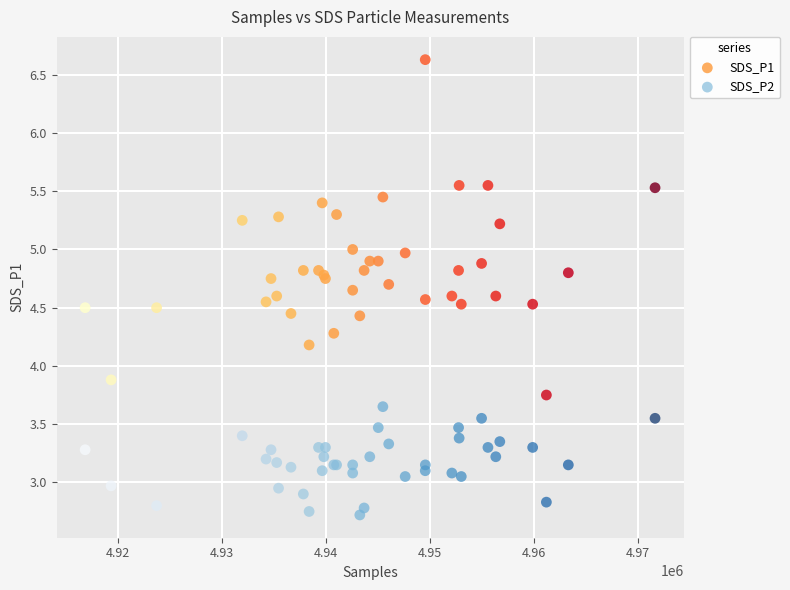

Which series reaches the minimum Y coordinate?

SDS_P2